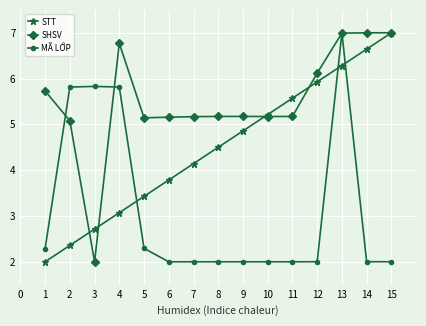

At 8, list the series in order from smallest to largest.

MÃ LỚP, STT, SHSV